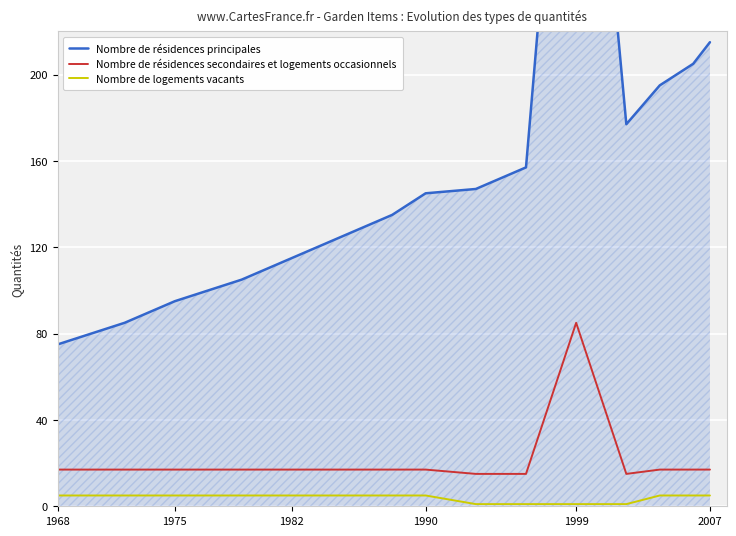

True or false: Nombre de logements vacants and Nombre de résidences principales cross at least once.

False